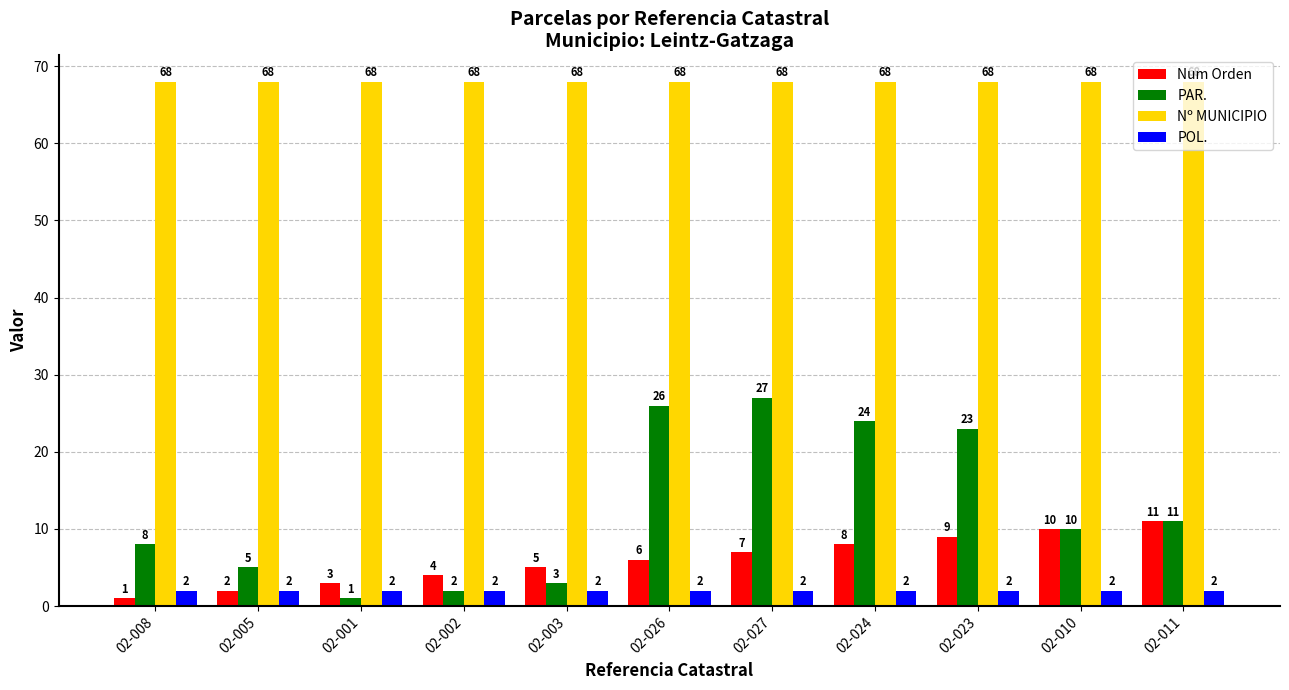

Rank the series at 02-008 from lowest to highest value.

Num Orden, POL., PAR., Nº MUNICIPIO